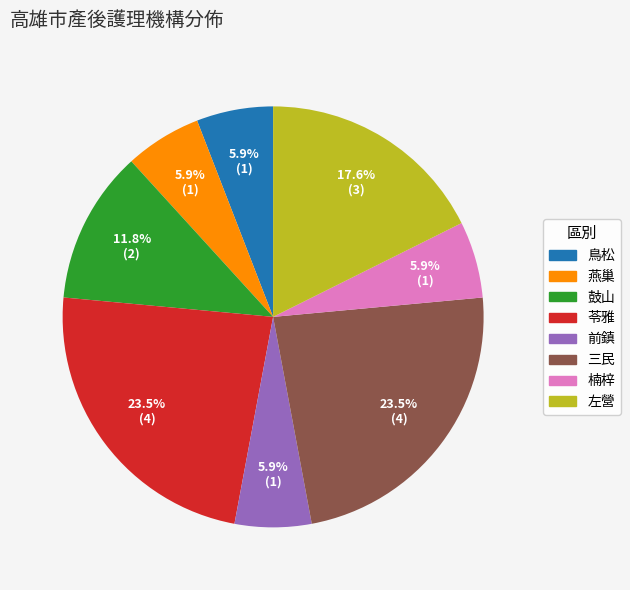

Does any single category account for the majority?

No